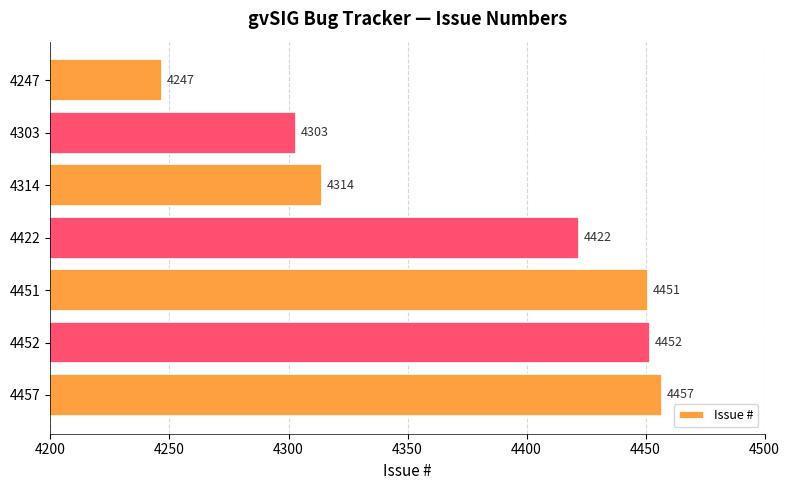

What is the change in value from 4452 to 4303?

-149